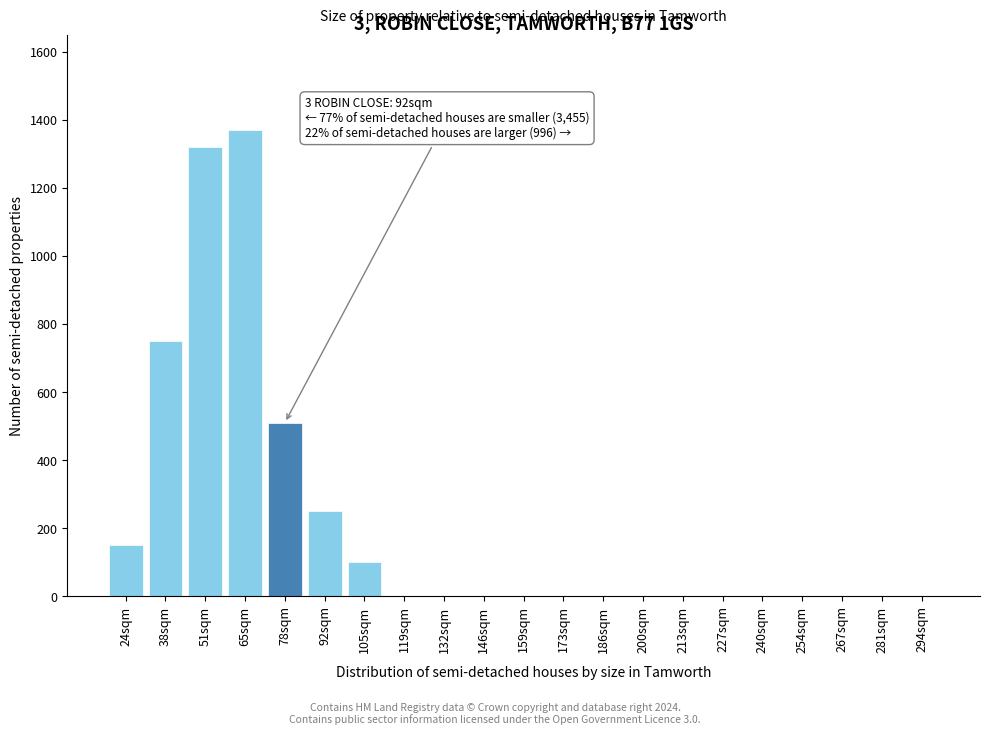

Reading left to right, extract all data points from this chart.

24sqm=150	38sqm=750	51sqm=1320	65sqm=1370	78sqm=510	92sqm=250	105sqm=100	119sqm=0	132sqm=0	146sqm=0	159sqm=0	173sqm=0	186sqm=0	200sqm=0	213sqm=0	227sqm=0	240sqm=0	254sqm=0	267sqm=0	281sqm=0	294sqm=0